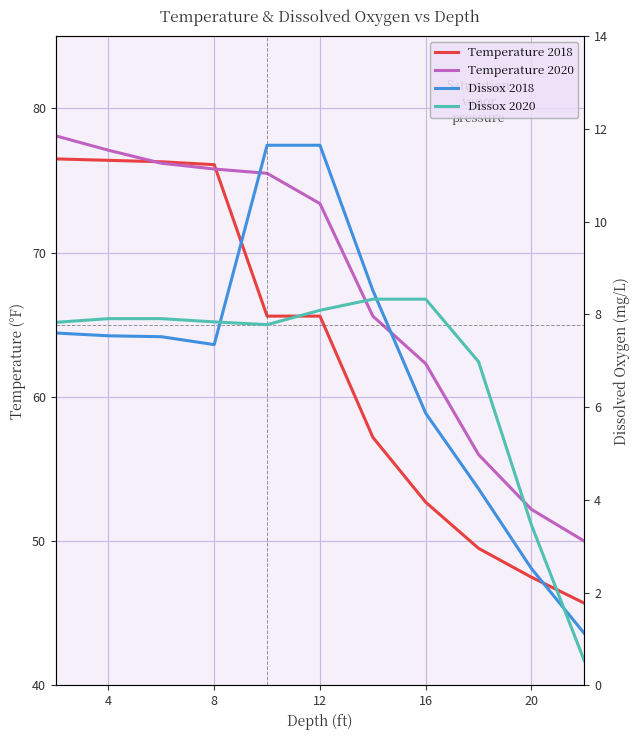

True or false: Dissox 2020 and Temperature 2020 intersect in this chart.

False